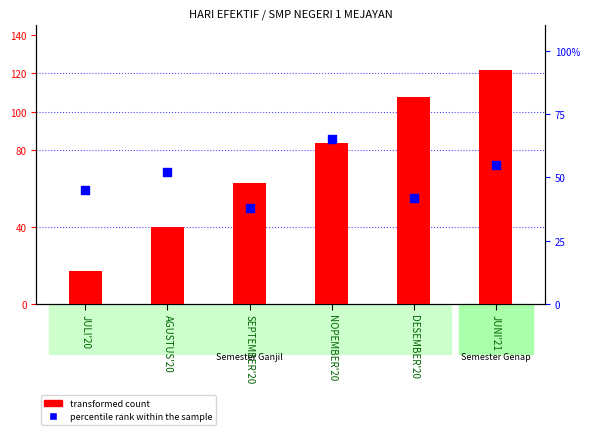

At how many categories does at least one series exceed 93?

2